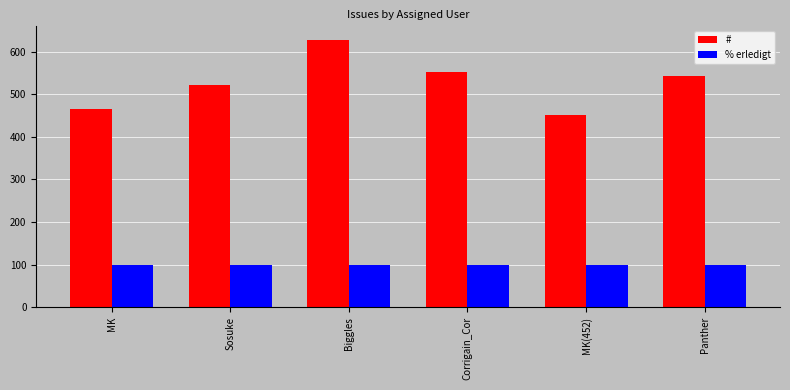

Read the % erledigt value at Corrigain_Cor.

100